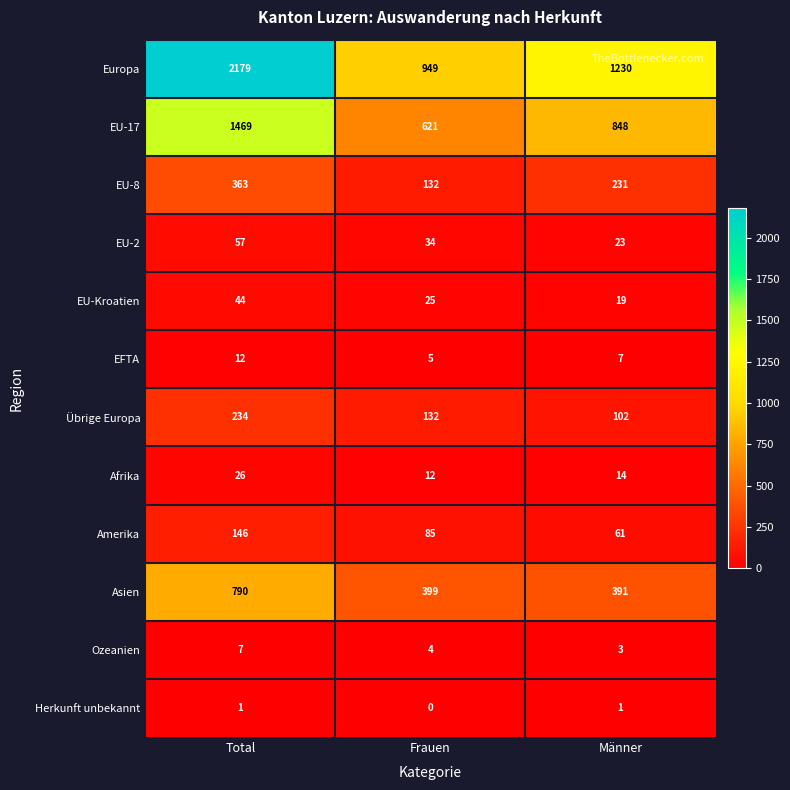

Which series has the widest spread of values?

Europa